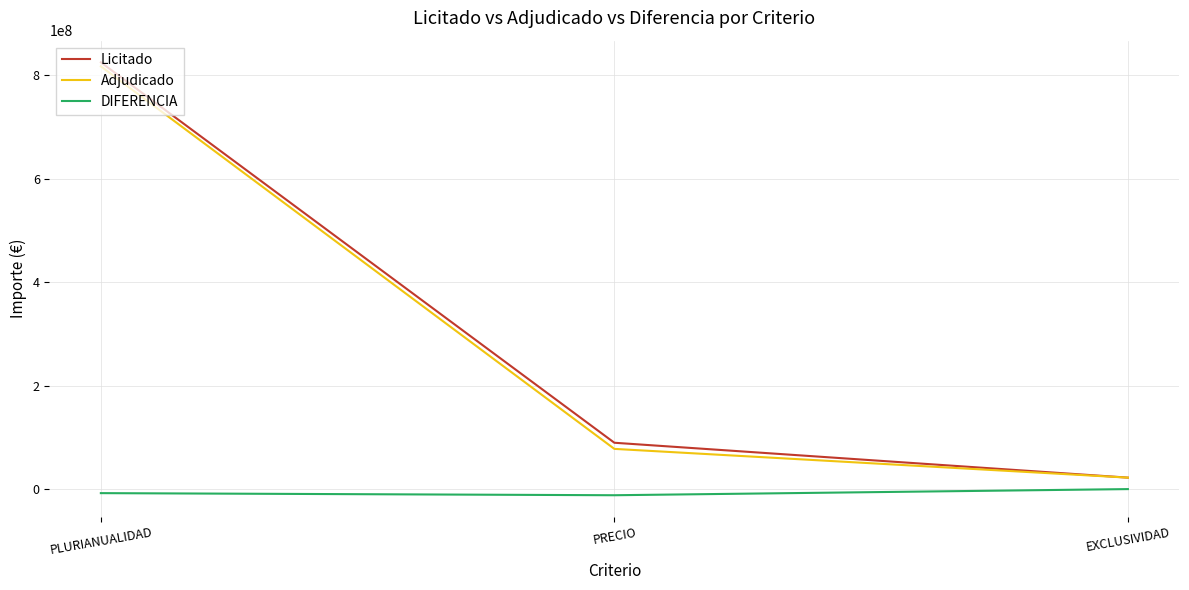

The value of Adjudicado at PLURIANUALIDAD is 1130114725. True or false?

False